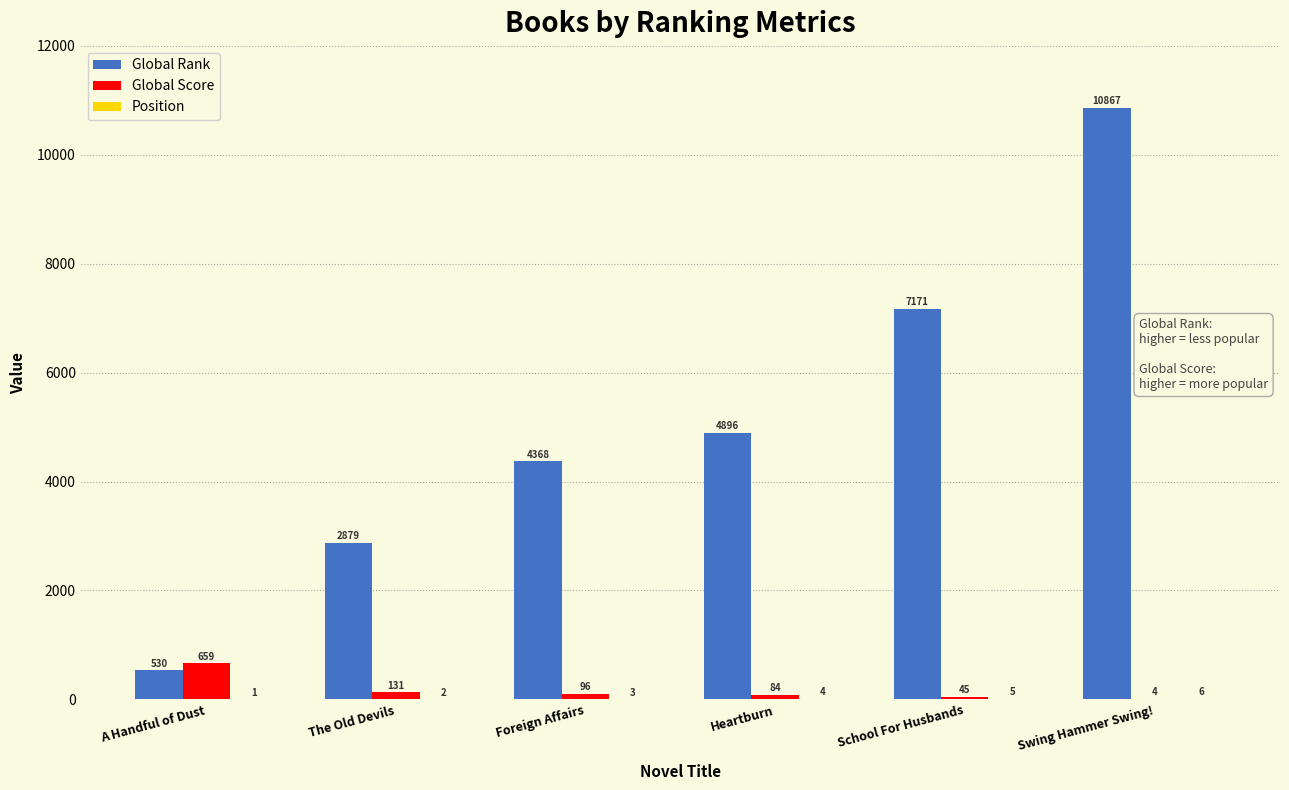

How many Global Rank values are between 2879 and 7171?

4